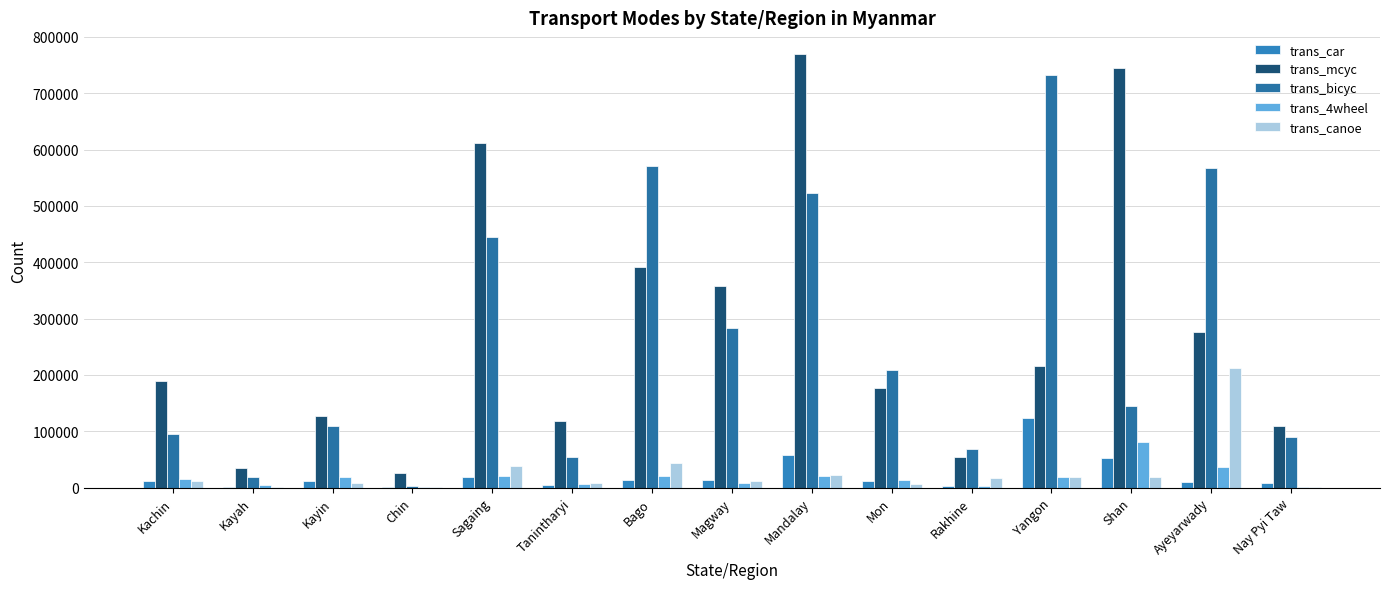

Which series has the largest range (max minus min)?

trans_mcyc